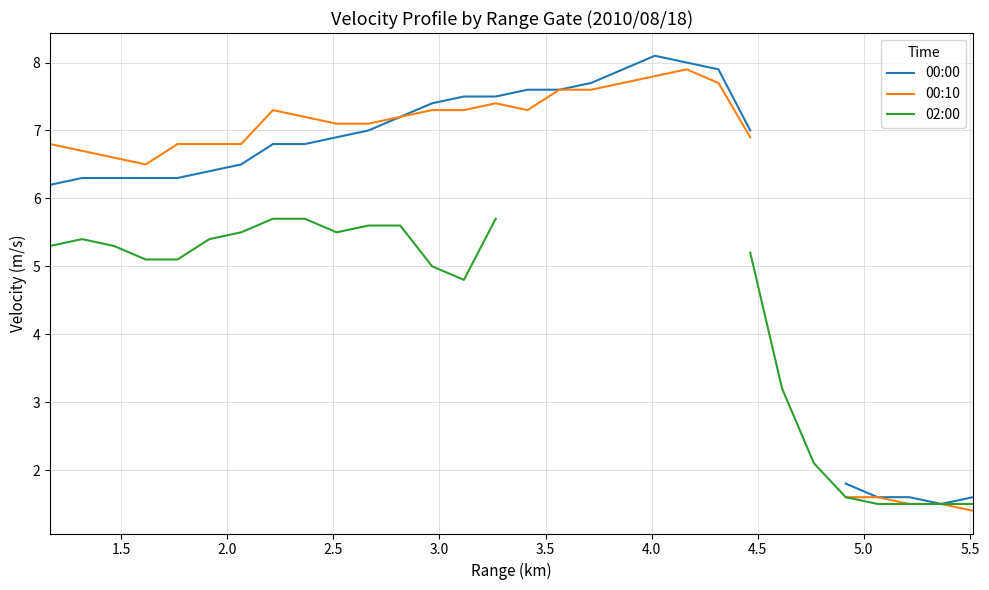

True or false: 00:10 and 02:00 cross at least once.

False